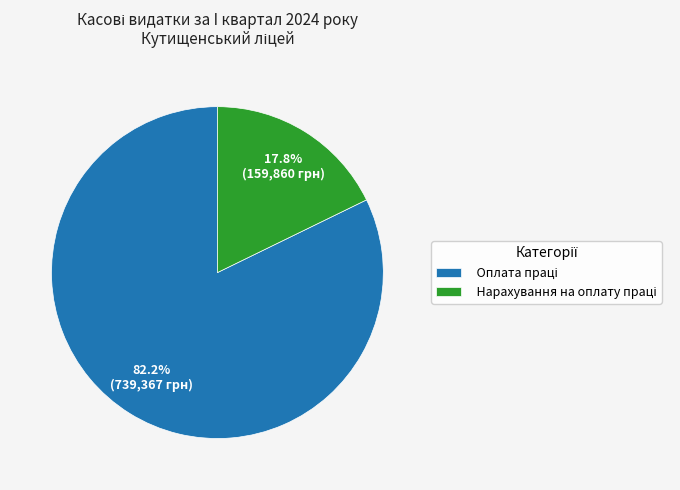

To the nearest percent, what is the difference between the largest and smallest slice percentages?

64%